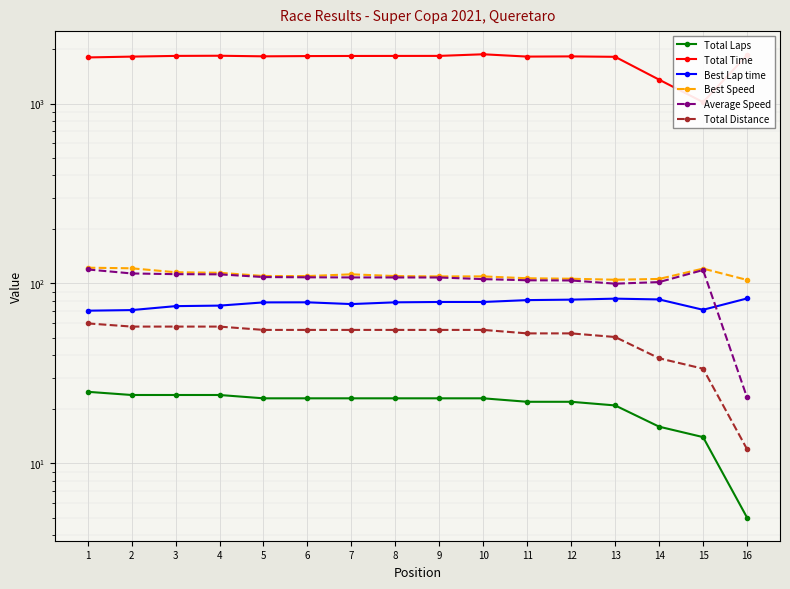

What is the average value of the Total Distance series?

50.2